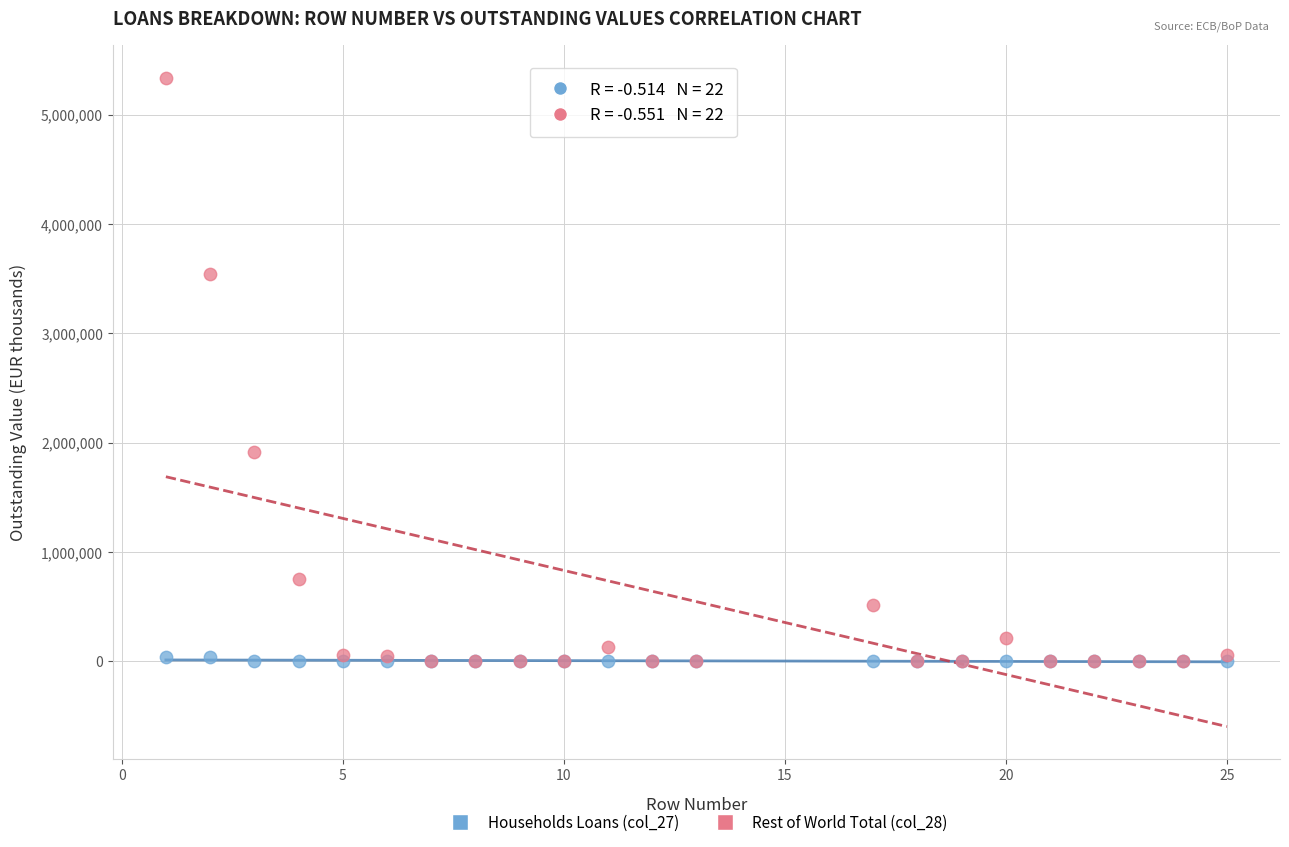

Across all series, what Y value is closest to 2668941?

1911820